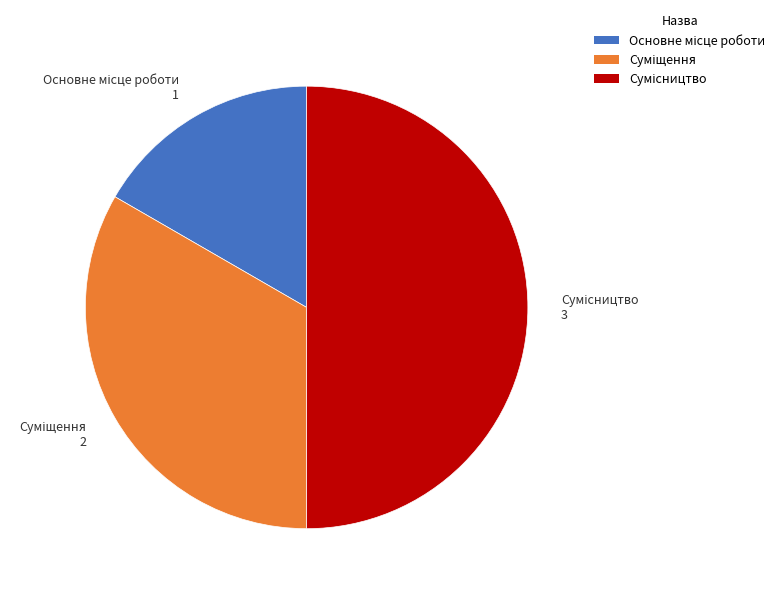

What is the change in value from Суміщення to Сумісництво?

+1